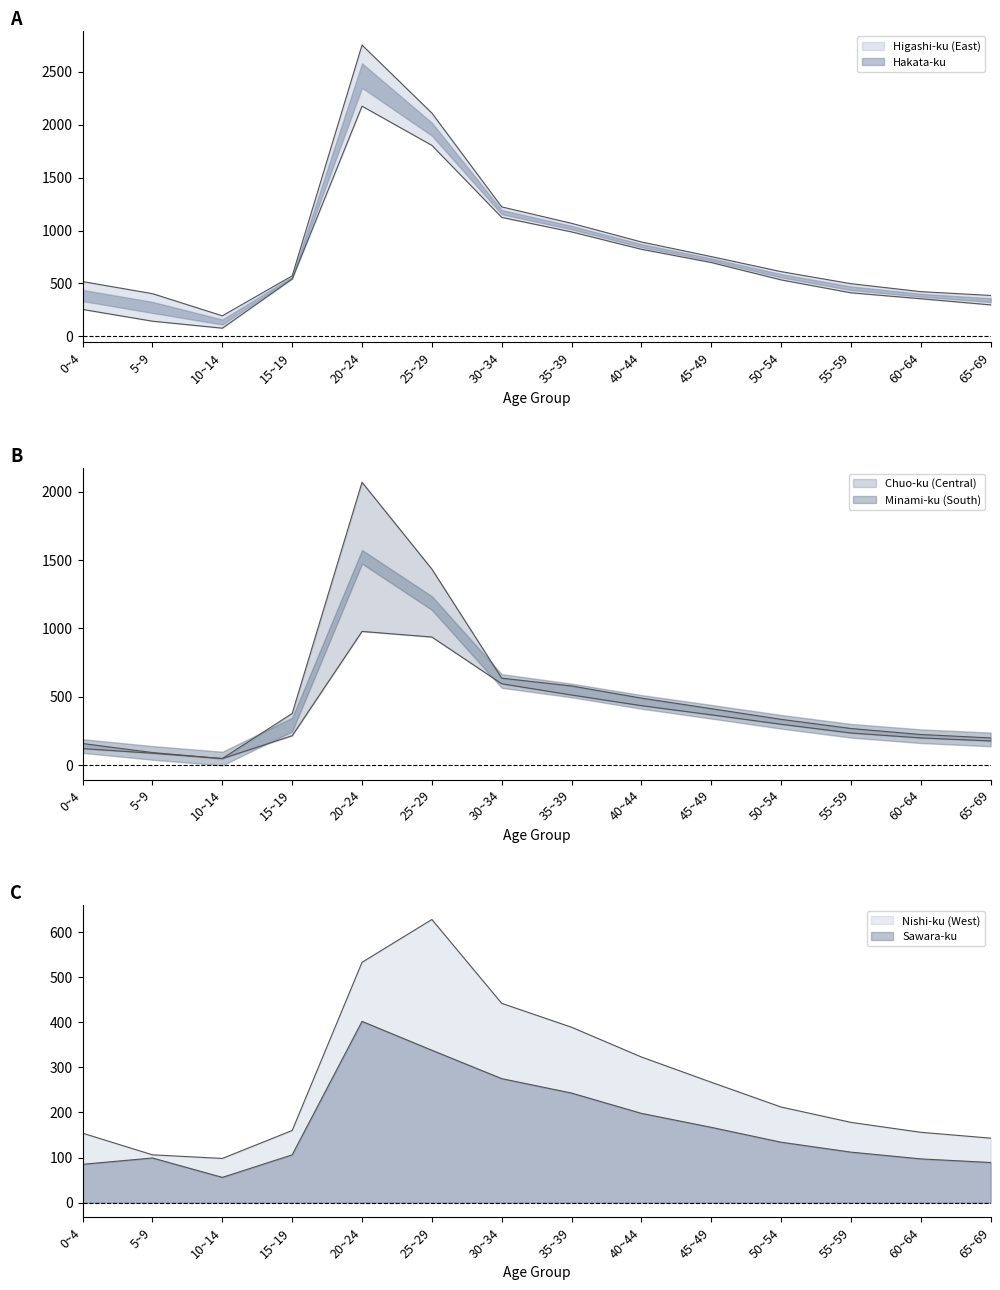

Is the value of Hakata-ku at 20~24 greater than the value of Sawara-ku at 5~9?

Yes